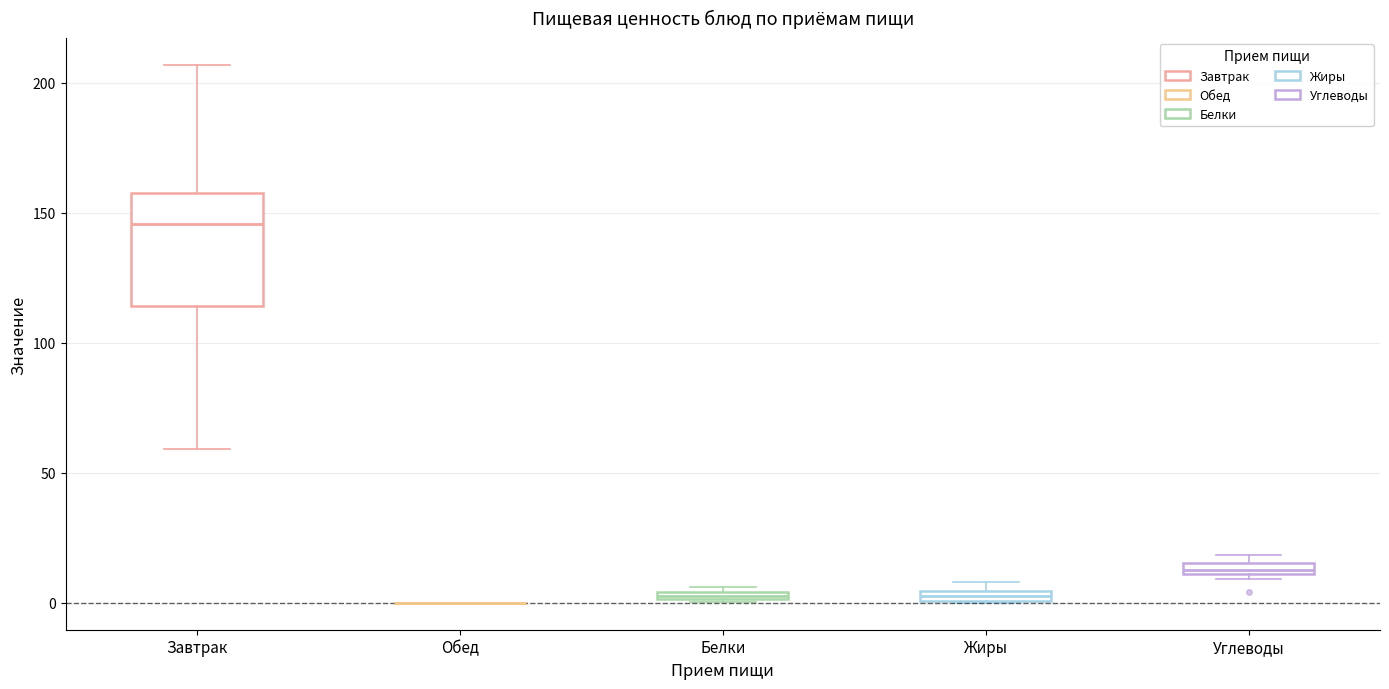

Comparing the boxes themselves (not the whiskers), which one is the tallest?

Завтрак